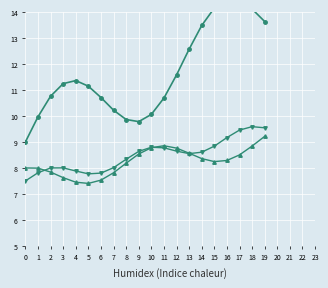

The value of col_1 at 12 is 11.6. True or false?

True